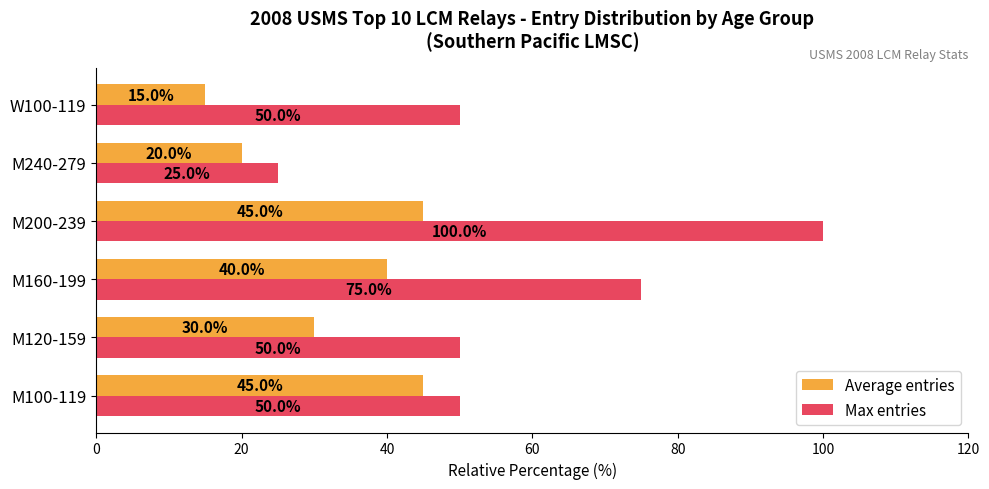

What is the lowest value of the Max entries series?

25